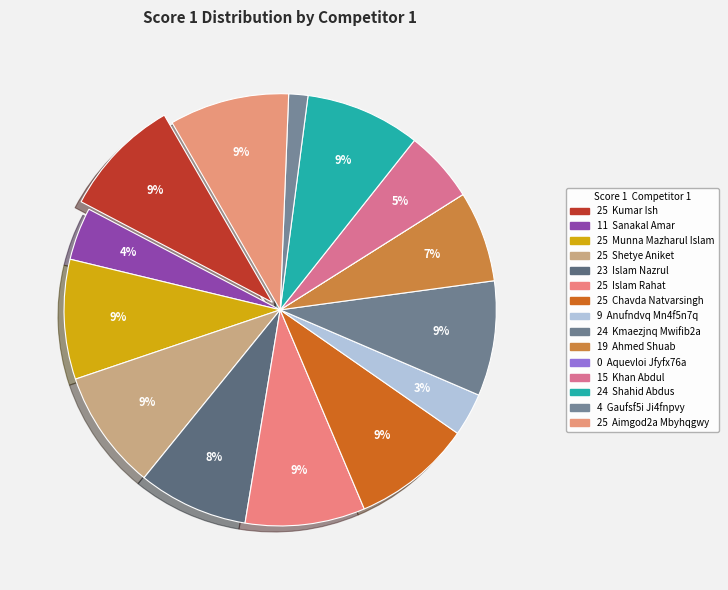

Which slice is the smallest?

Aquevloi Jfyfx76a